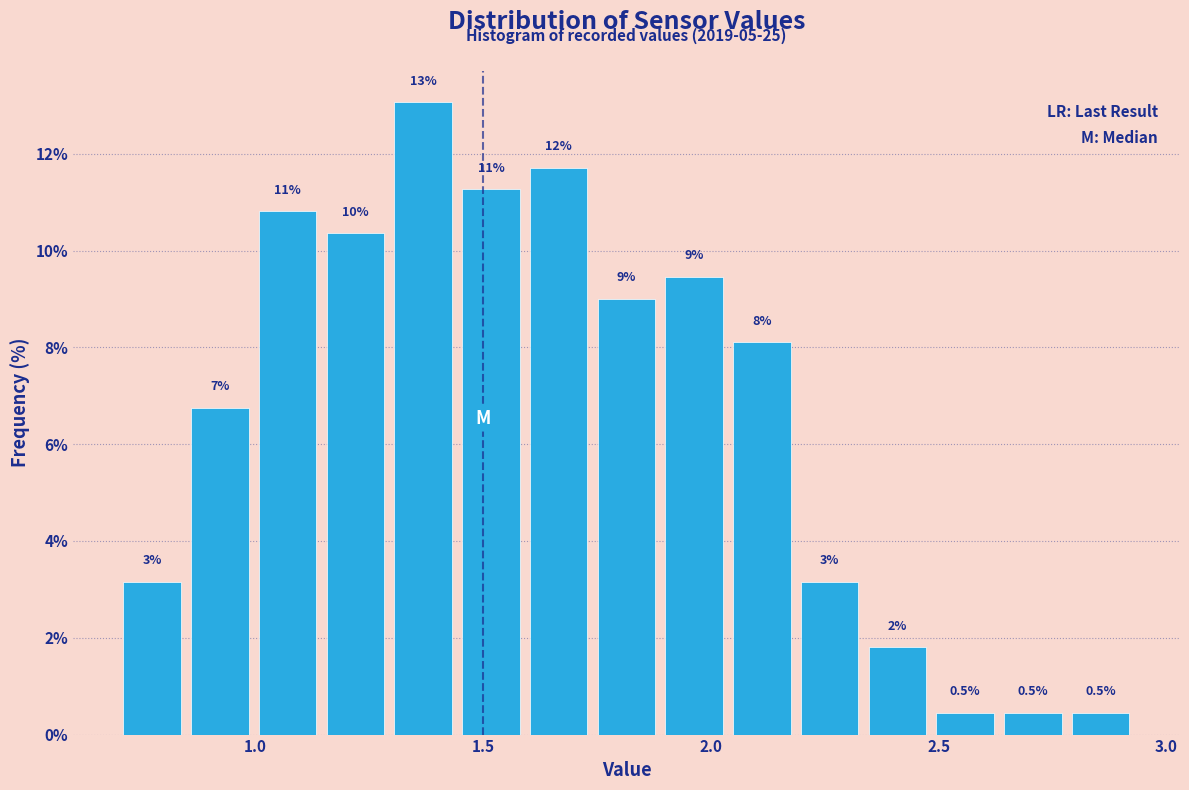

Read against the x-axis, roughly where is the centre of the tallest bar?

1.35